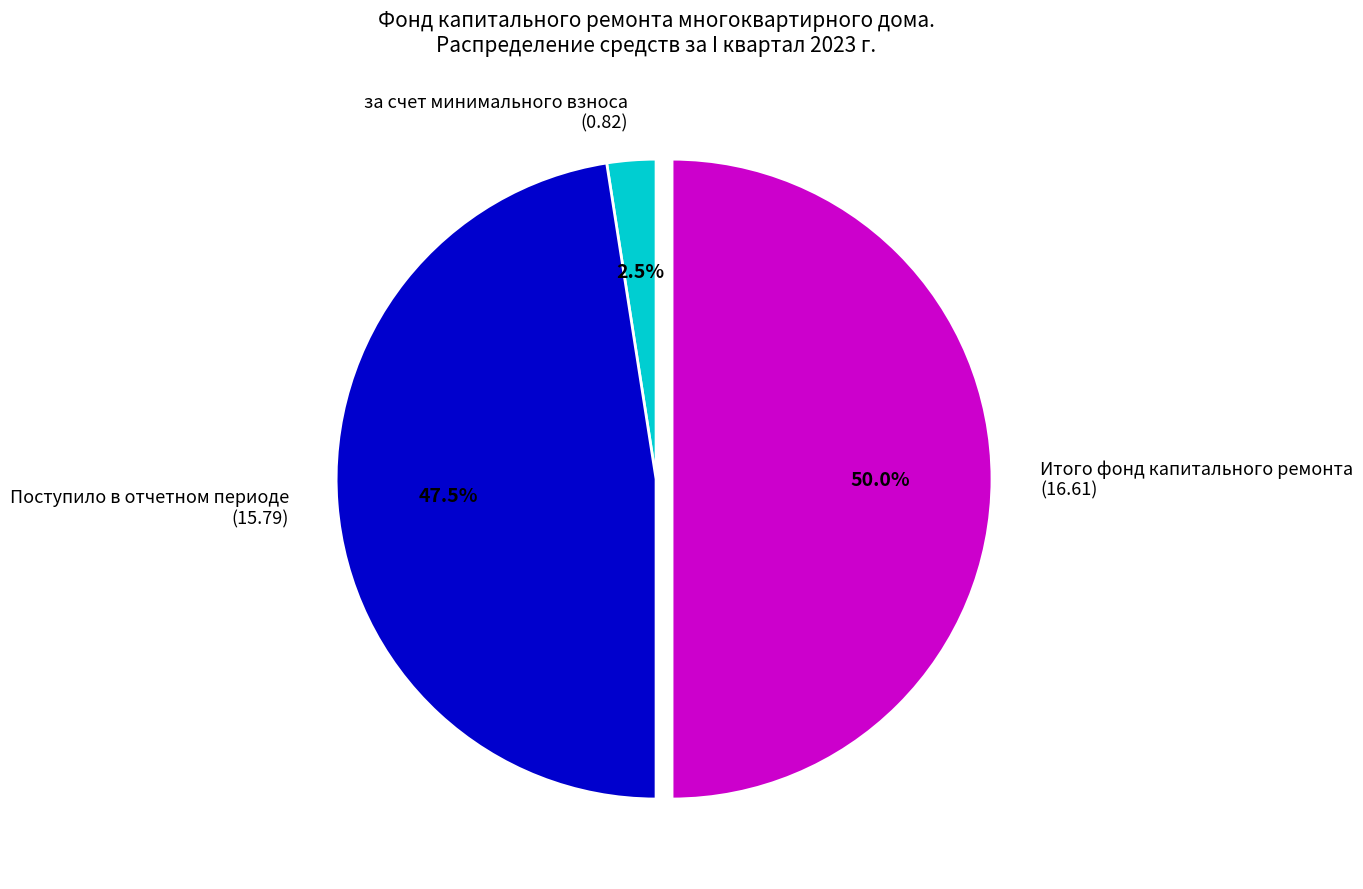

To the nearest percent, what is the average slice percentage?

33%